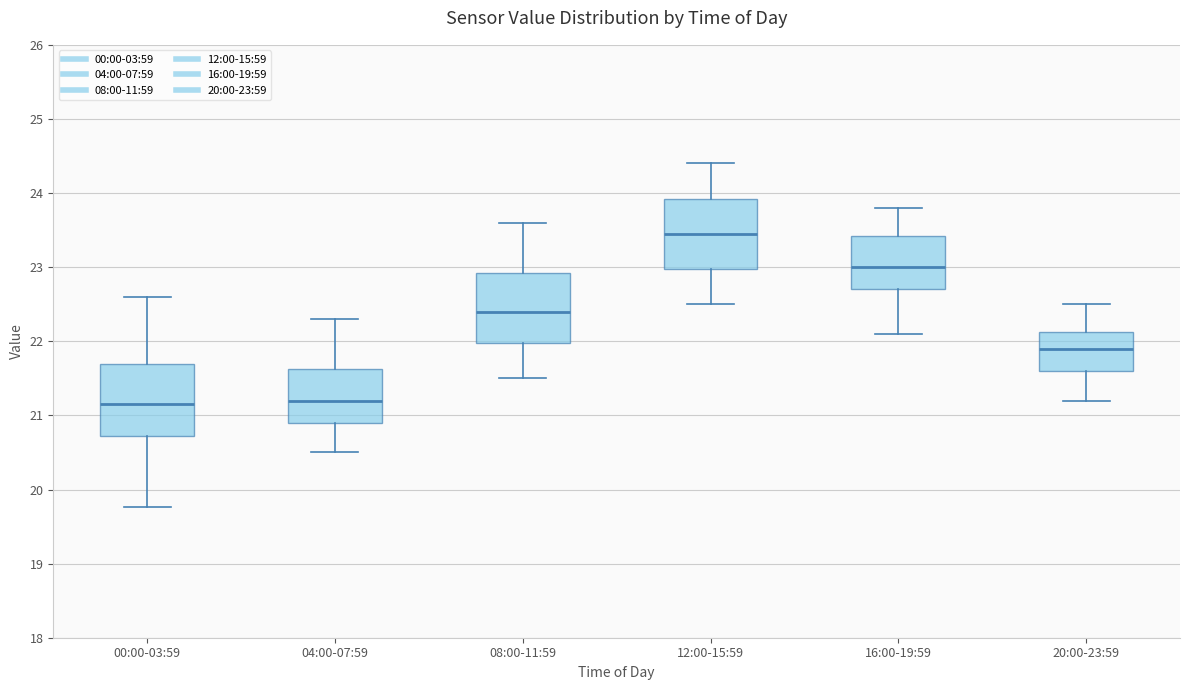

Where does the lower whisker of the box for 04:00-07:59 end on the y-axis? The values are not printed on the chart, so give them approximately, as read against the axis.

20.5